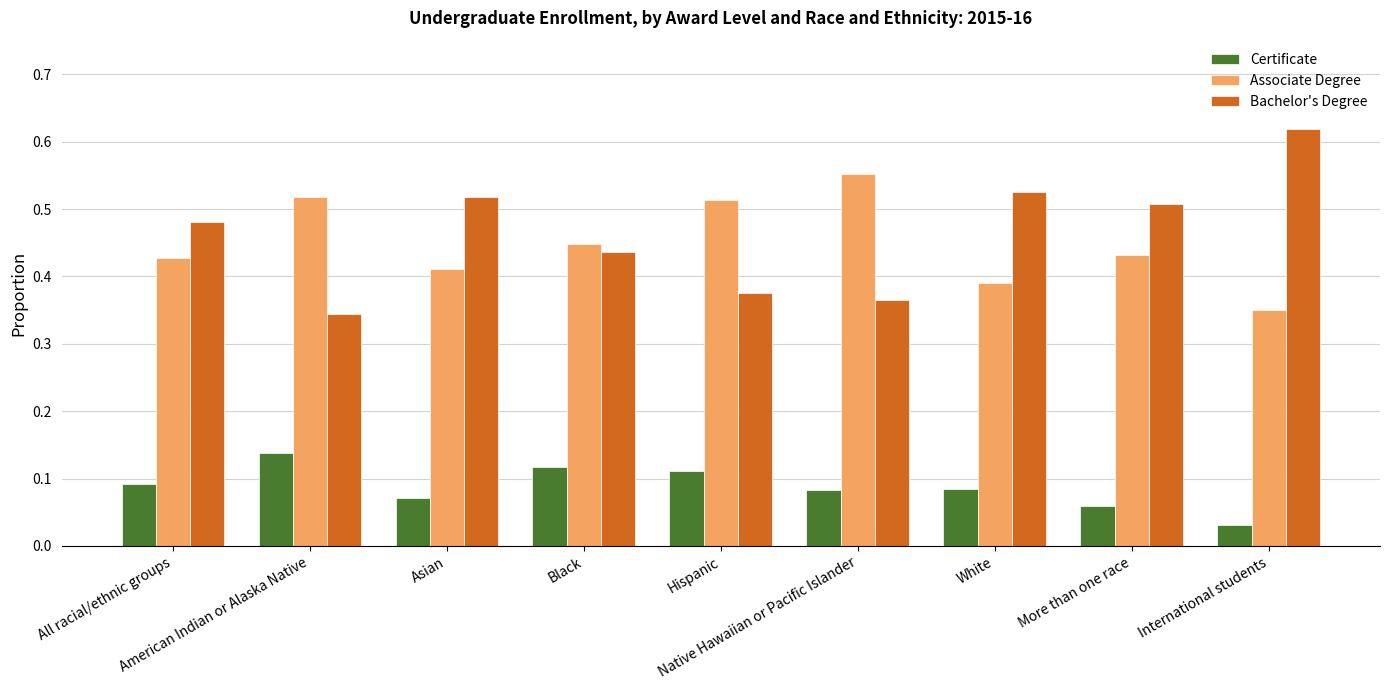

List the labels in order of Bachelor's Degree value, smallest first.

American Indian or Alaska Native, Native Hawaiian or Pacific Islander, Hispanic, Black, All racial/ethnic groups, More than one race, Asian, White, International students